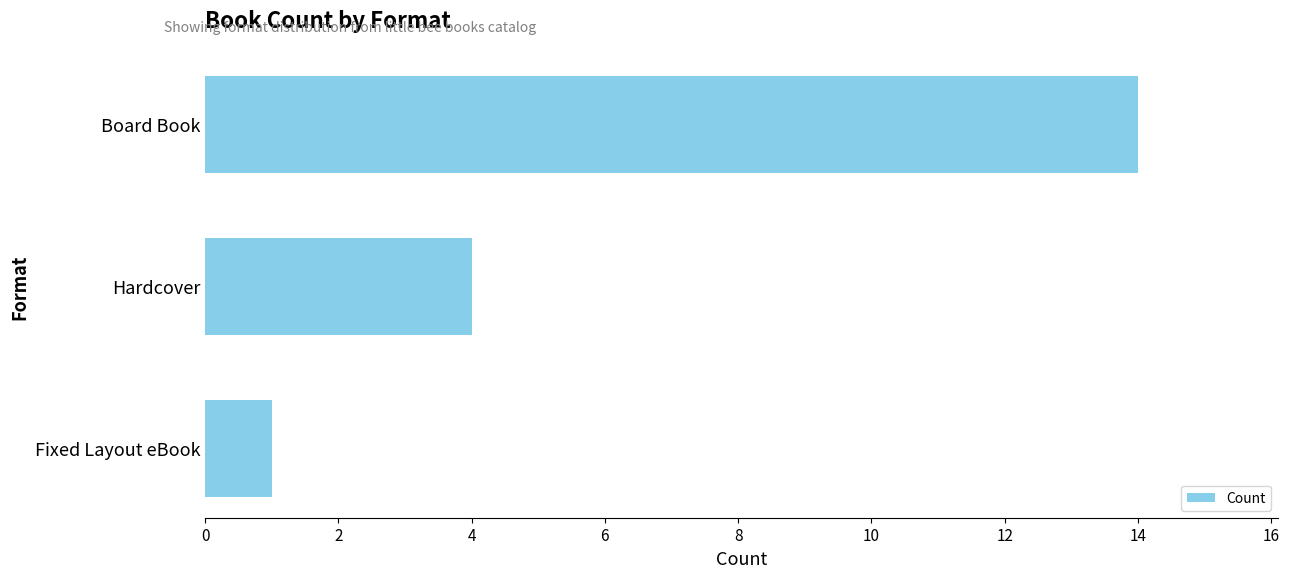

Rank the categories by value from lowest to highest.

Fixed Layout eBook, Hardcover, Board Book